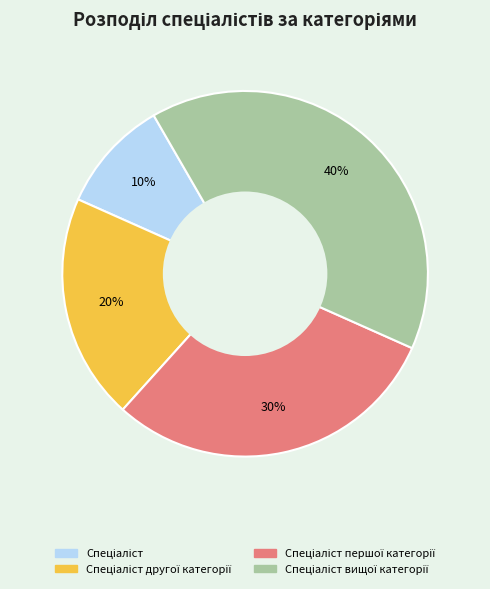

Is there a majority slice in this chart?

No